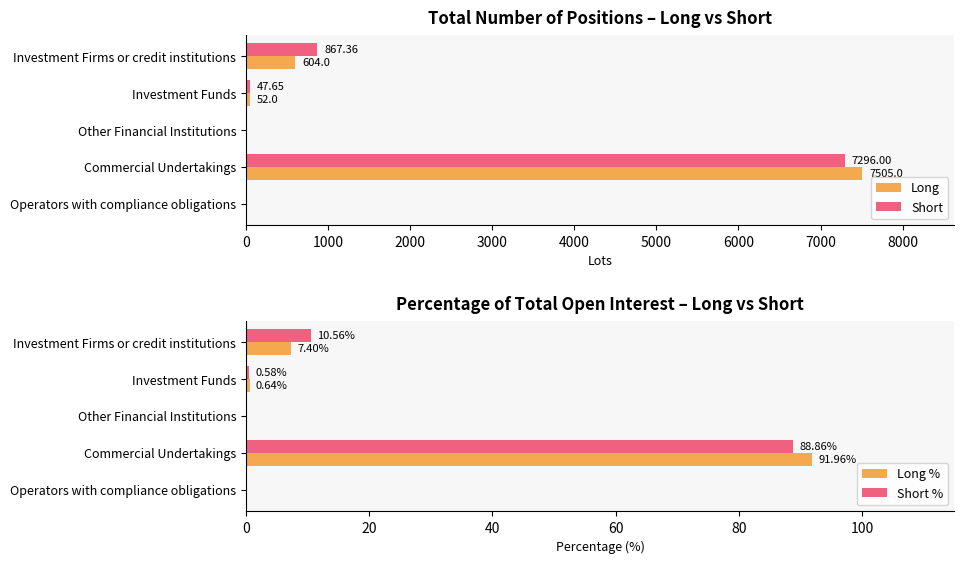

Where is Long nearest to the value 3752?

Investment Firms or credit institutions